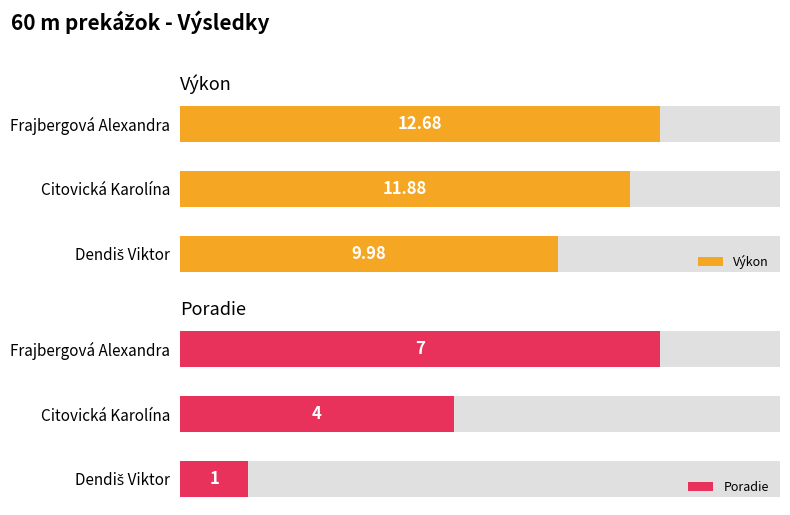

Which series has the widest spread of values?

Poradie